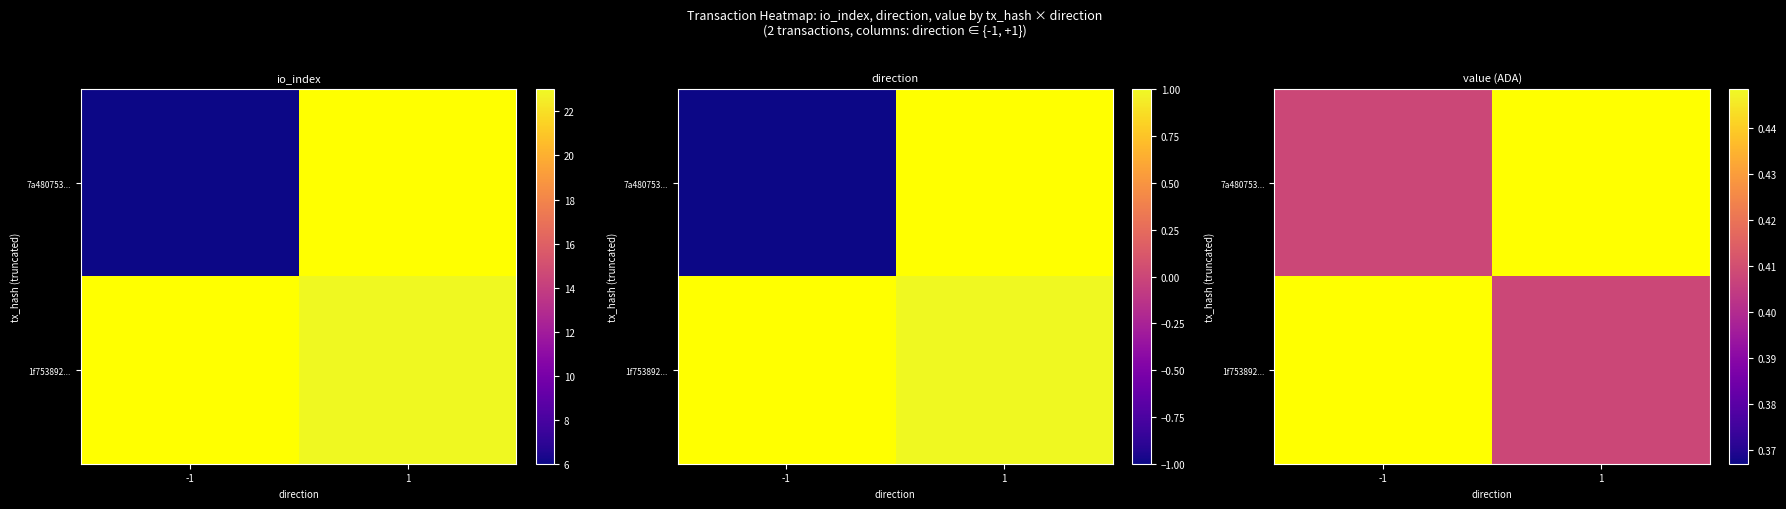

Is it true that 1f753892c60051f024d37286da3581135f51aa4 equals 1 at direction?

True